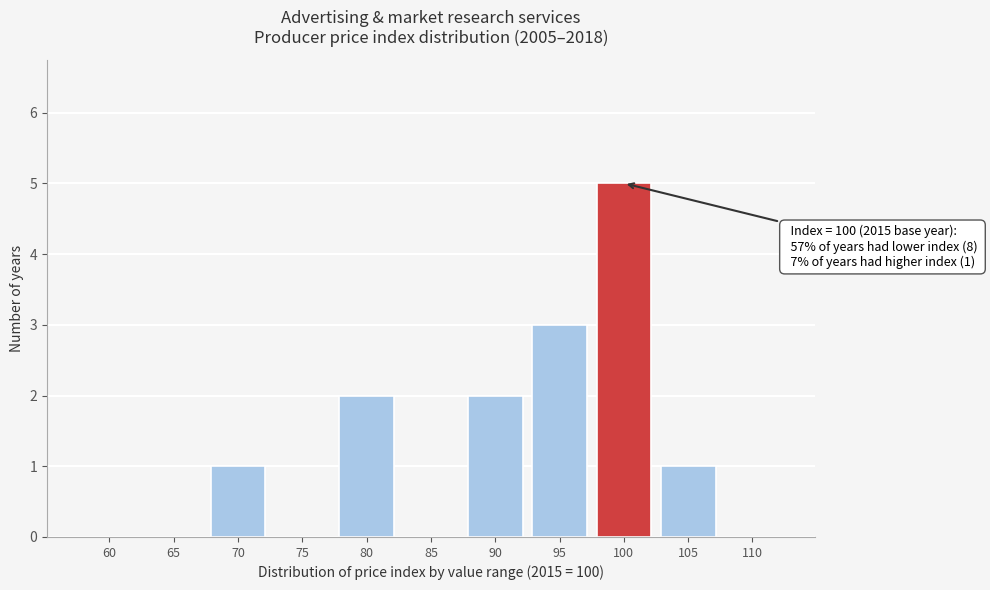

Reading left to right, extract all data points from this chart.

60=0	65=0	70=1	75=0	80=2	85=0	90=2	95=3	100=5	105=1	110=0